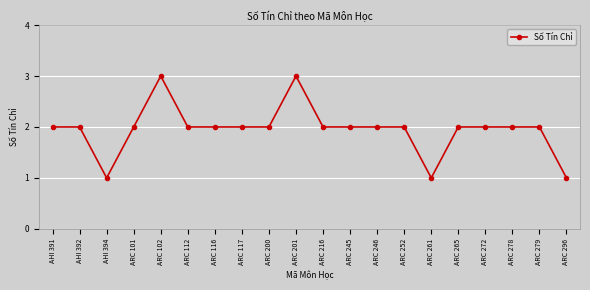

Count the number of categories in the chart.

20